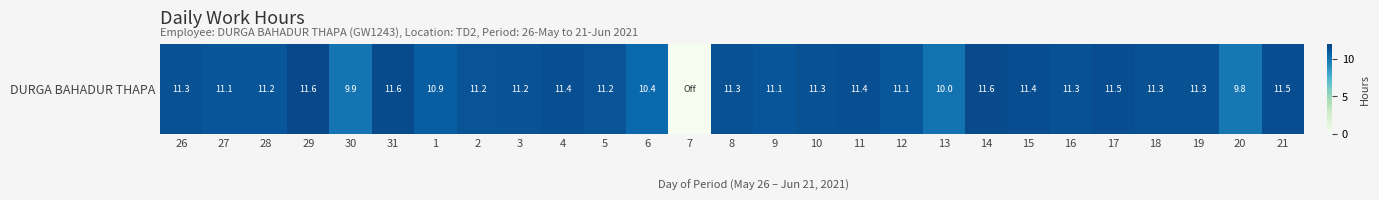

What is the difference between the second highest and minimum values?

11.6